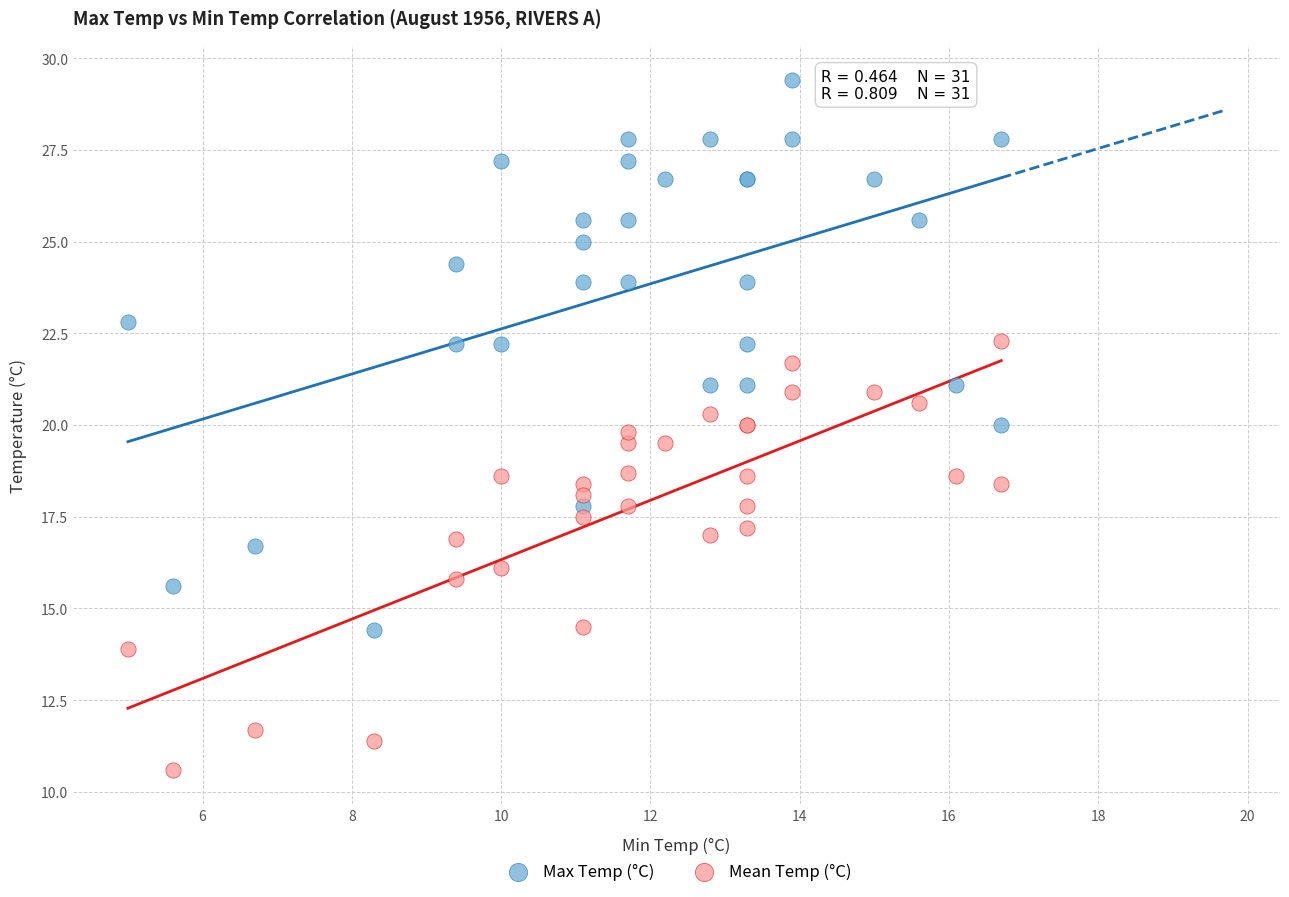

What are all the series names shown in the legend?

Max Temp (°C), Mean Temp (°C)